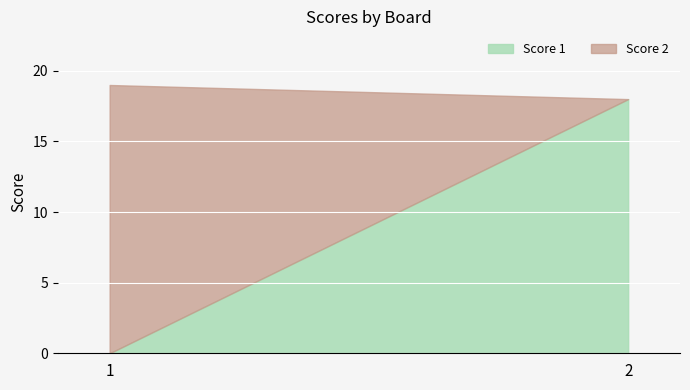

The value of Score 1 at 1 is 7. True or false?

False